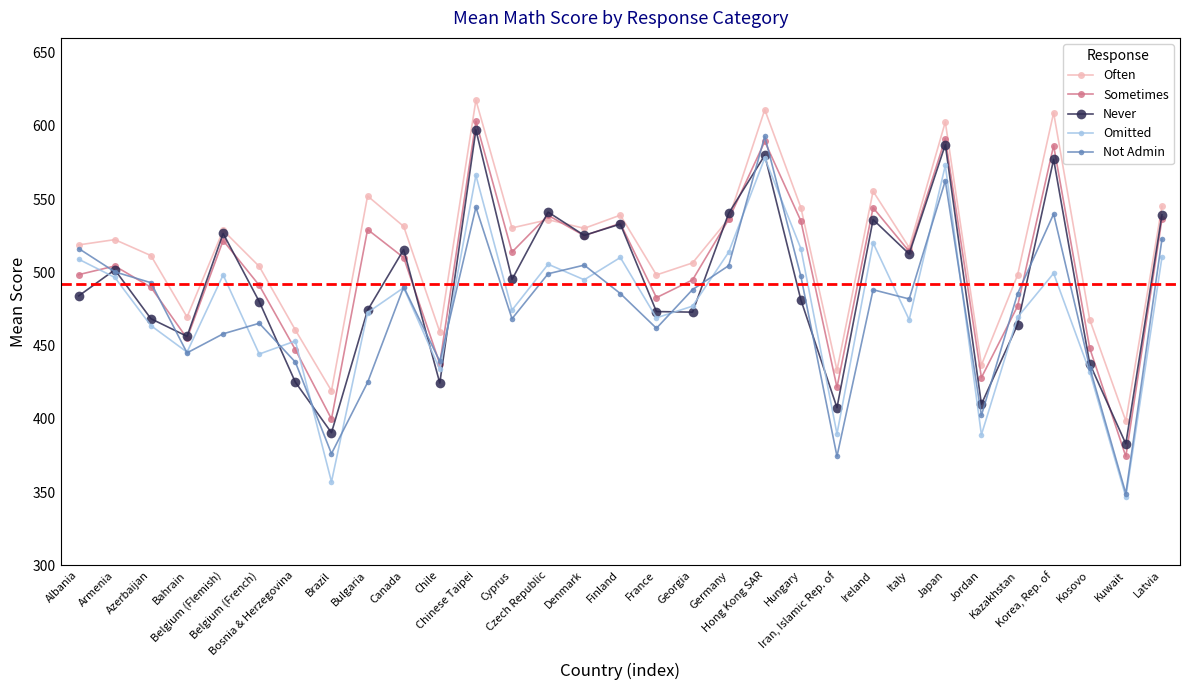

What is the difference between the maximum and minimum values in the Sometimes series?

228.7